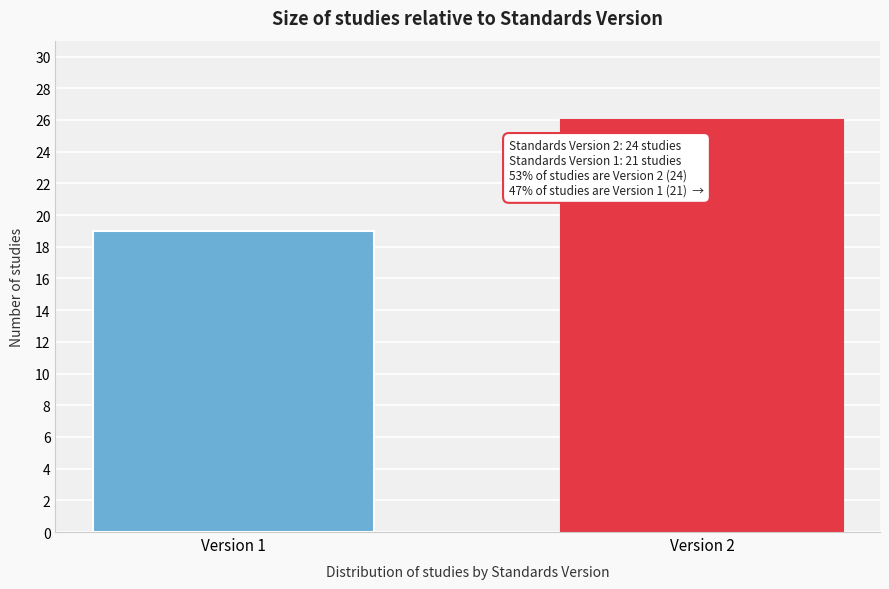

Reading left to right, what are all the values shown in this chart?

19	26